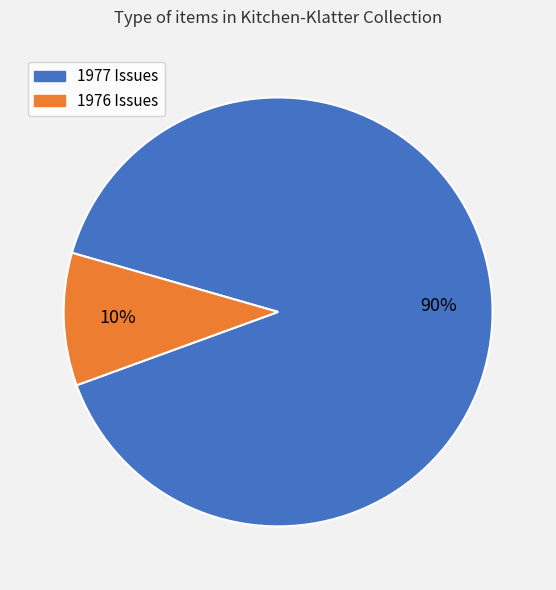

Combined, do 1976 Issues and 1977 Issues account for over 50%?

Yes